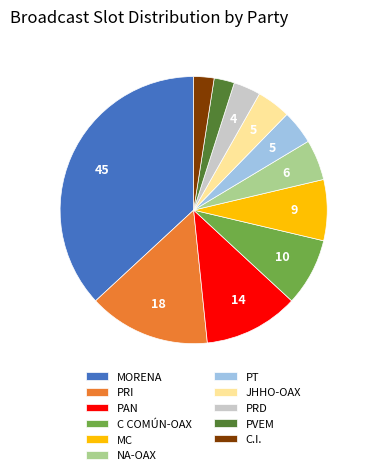

Does PRD account for over 50% of the chart?

No